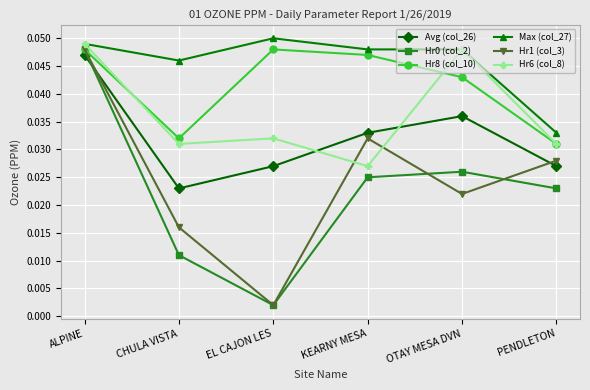

At which category does the chart reach its peak across all series?

EL CAJON LES